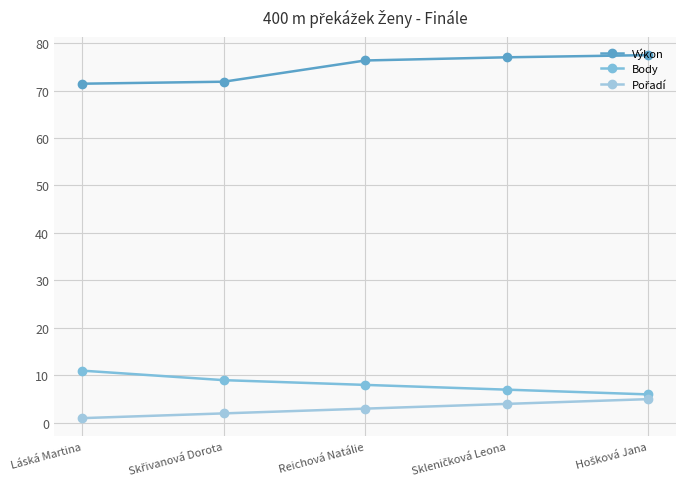

Rank the categories by Body value from highest to lowest.

Láská Martina, Skřivanová Dorota, Reichová Natálie, Skleničková Leona, Hošková Jana